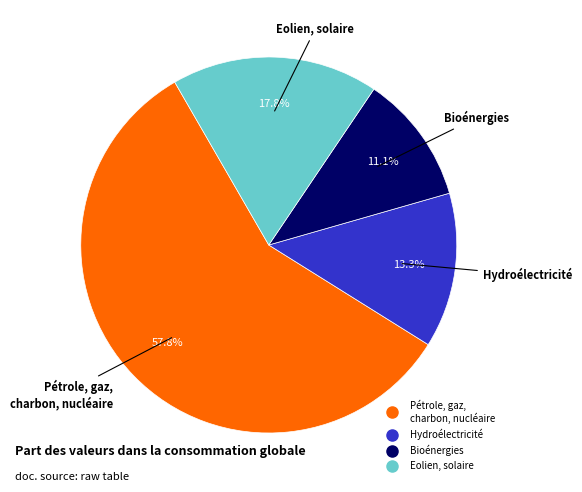

Is there any slice that represents more than half of the pie?

Yes